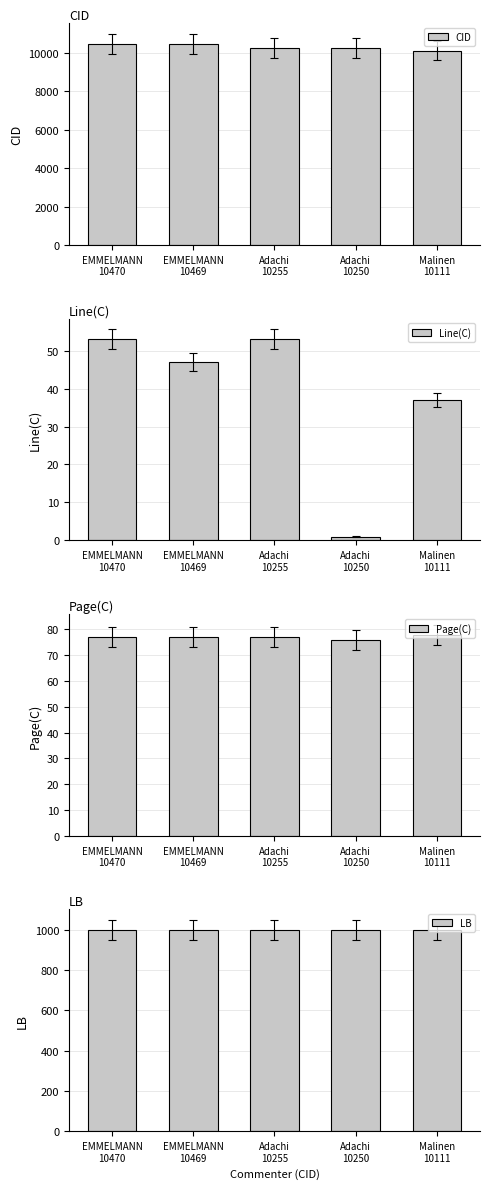

At which label is CID closest to 10290?

Adachi
10255